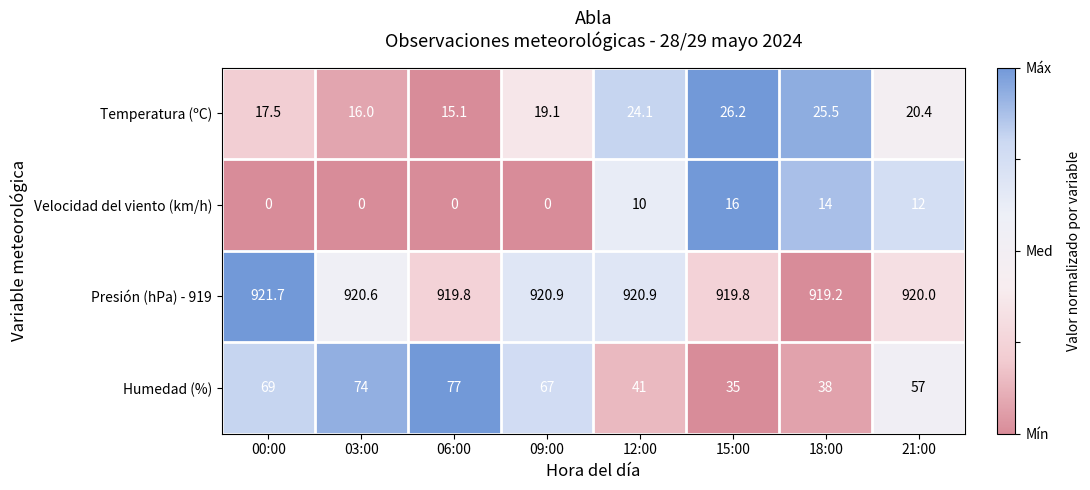

What is the spread (max minus min) of values at 00:00?

921.7